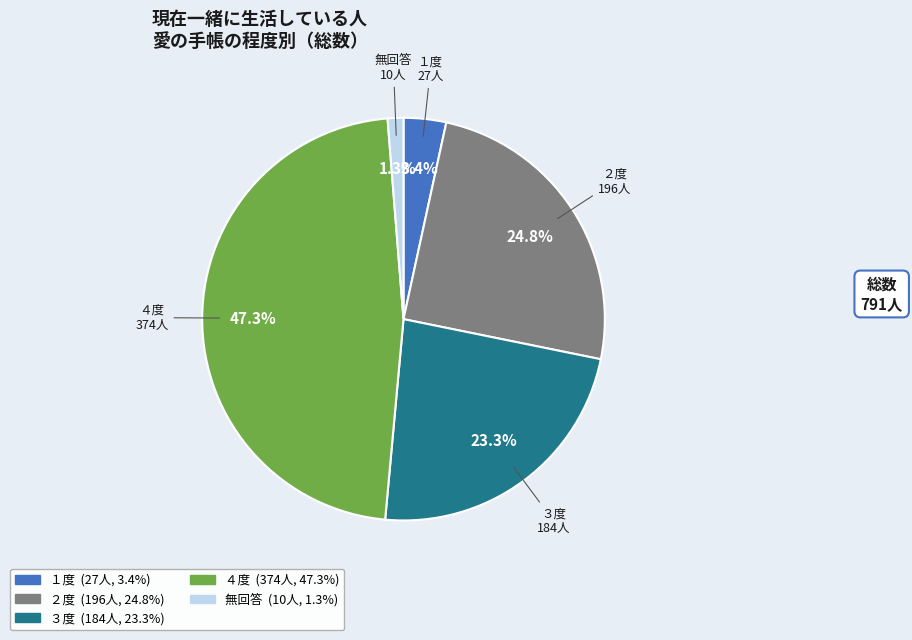

Is it true that ３度 is 23% of the pie?

True